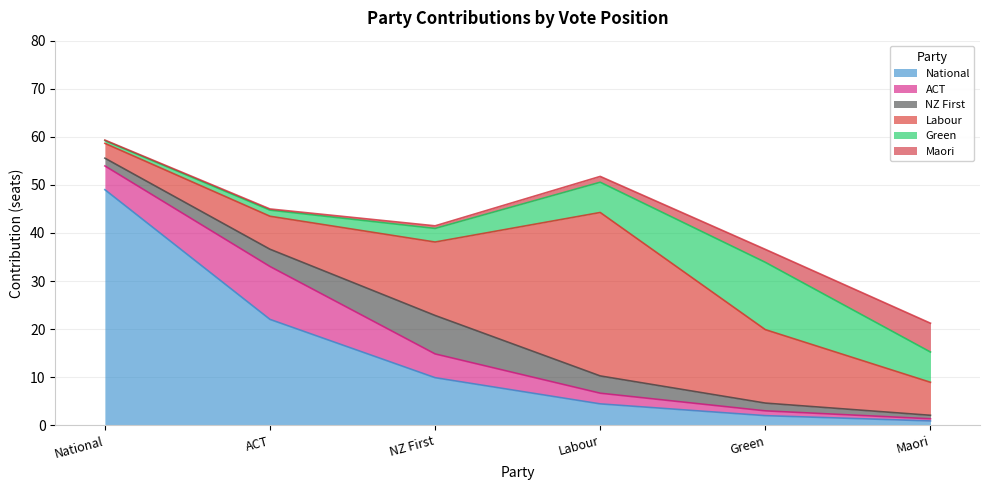

True or false: No (Maori) and Yes (ACT) intersect in this chart.

False